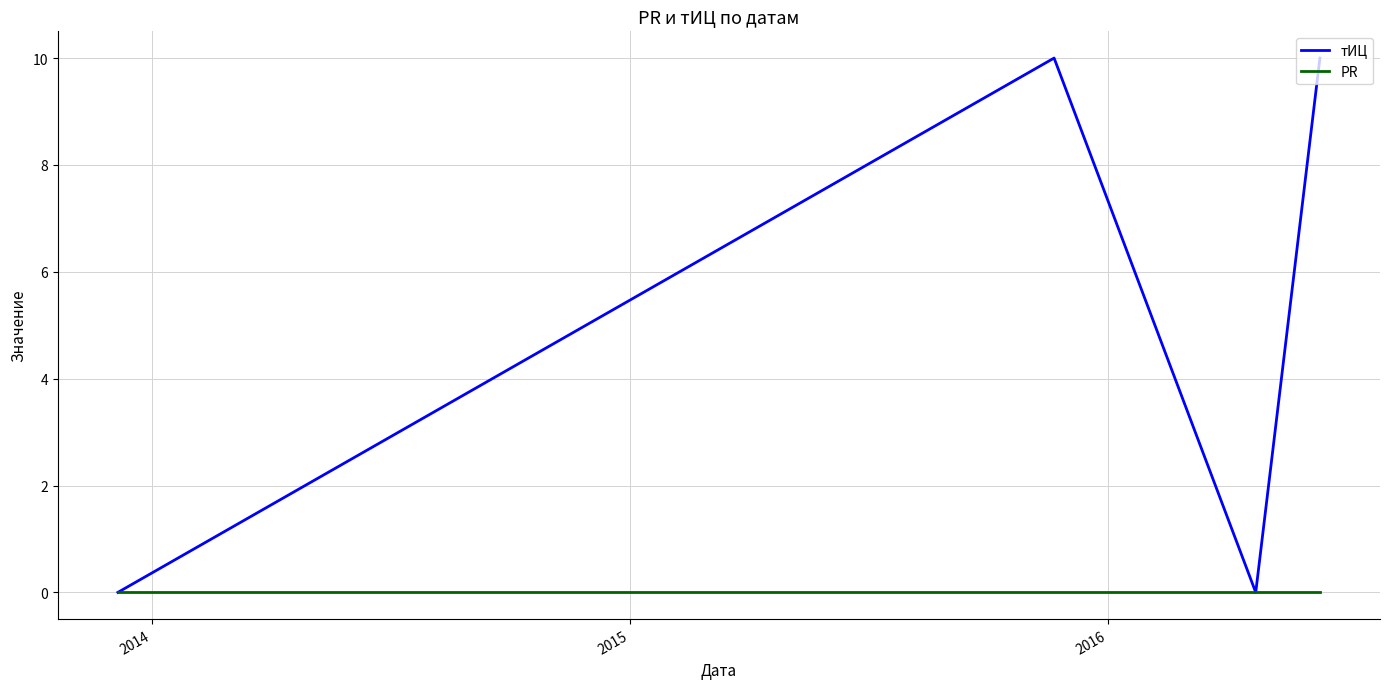

Rank the series by their maximum value, from highest to lowest.

тИЦ, PR